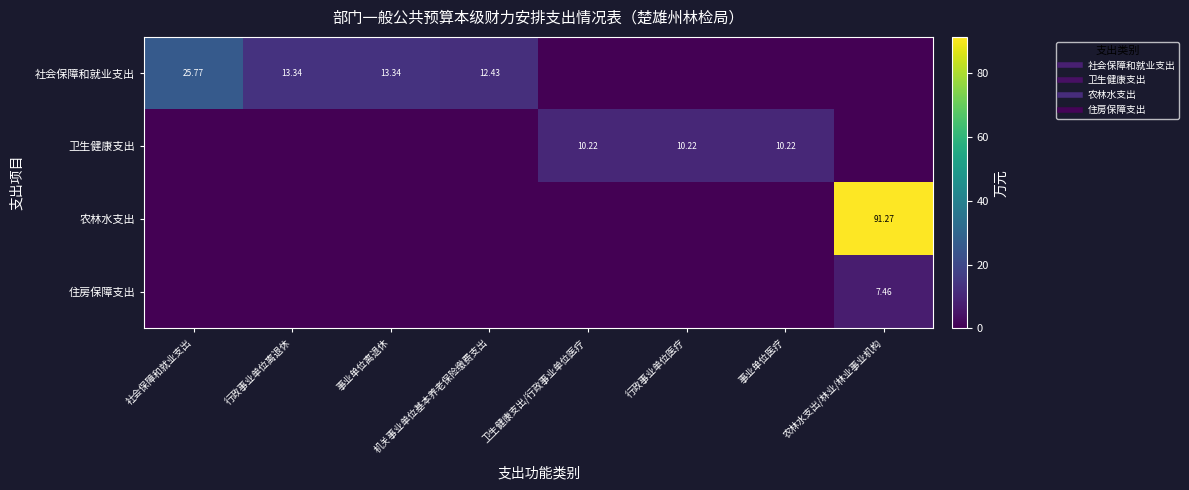

Which series has the widest spread of values?

农林水支出